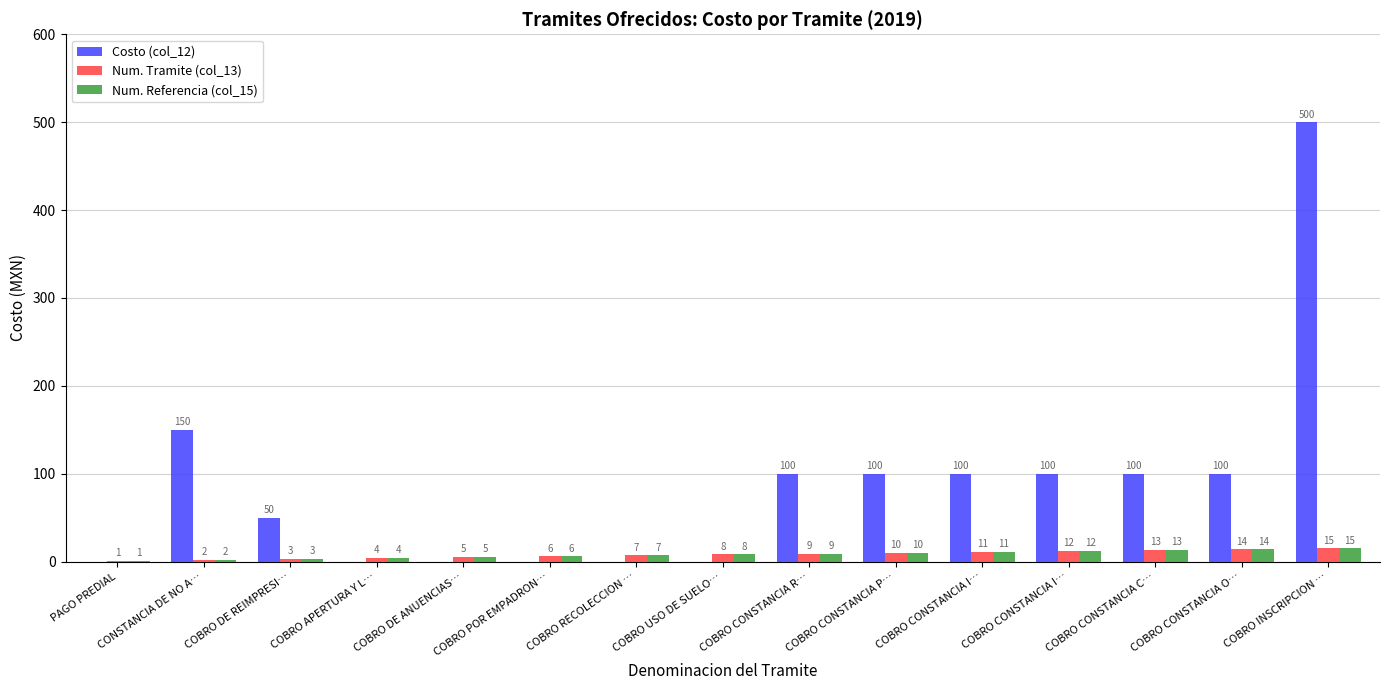

Does the chart contain stacked bars?

No